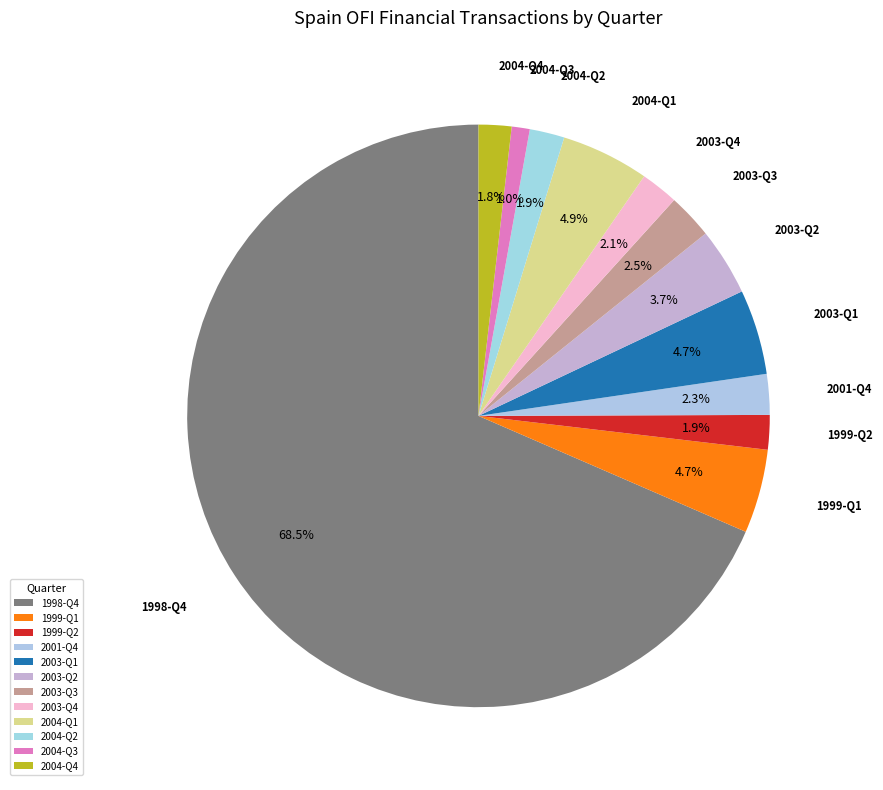

The 2003-Q1 slice represents 5% of the pie. True or false?

True